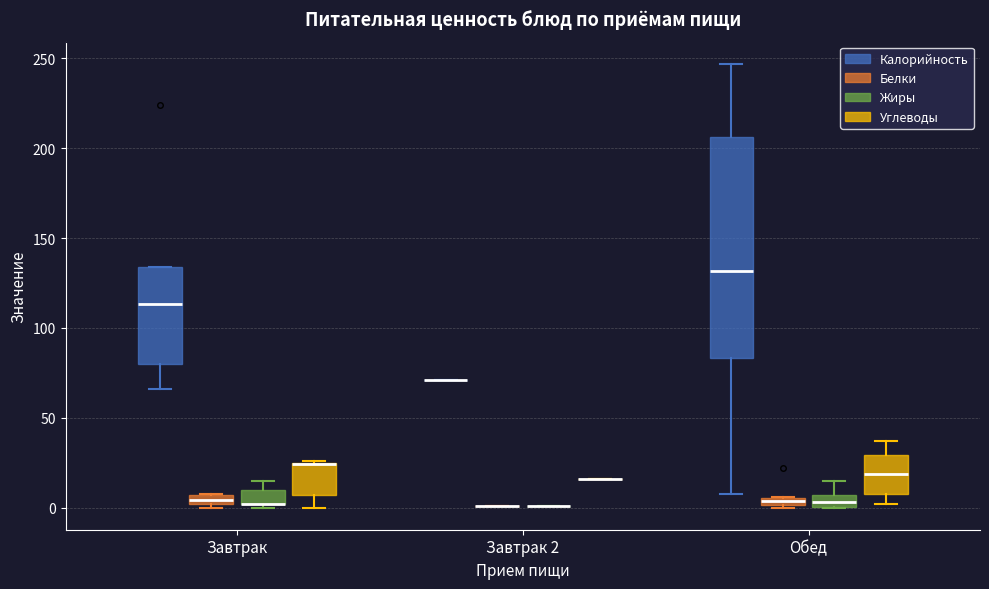

Comparing the boxes themselves (not the whiskers), which one is the tallest?

Обед (Калорийность)